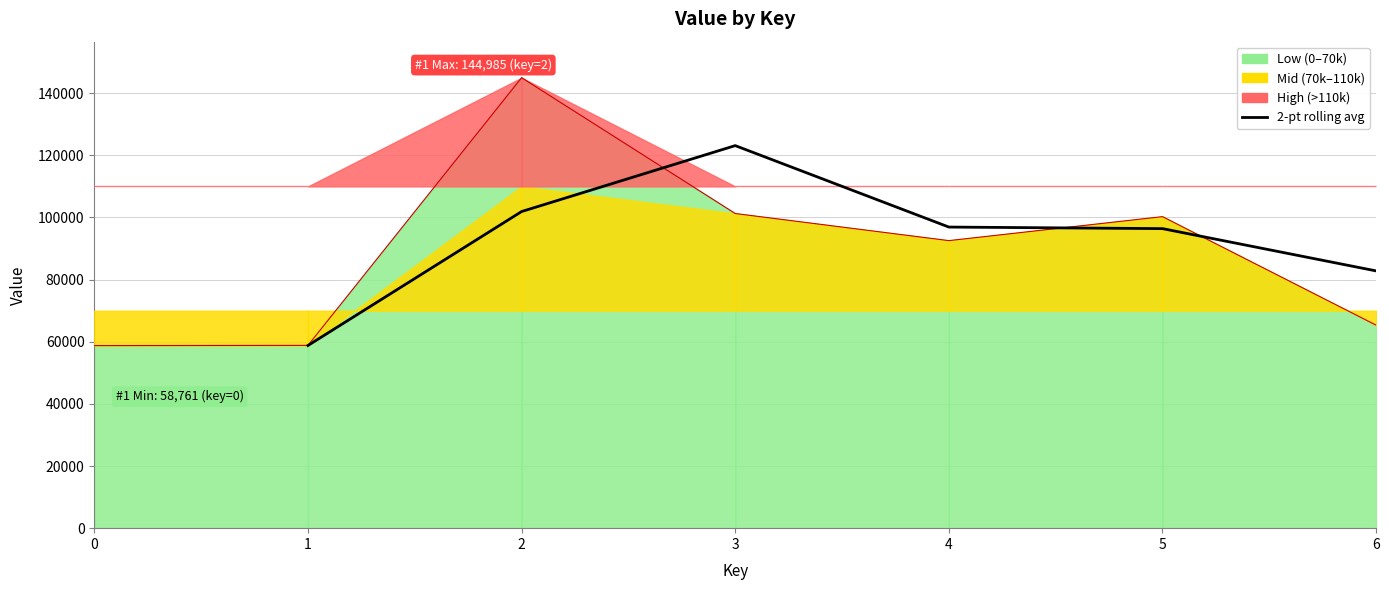

How many points are lower than both their immediate neighbors (excluding endpoints)?

1